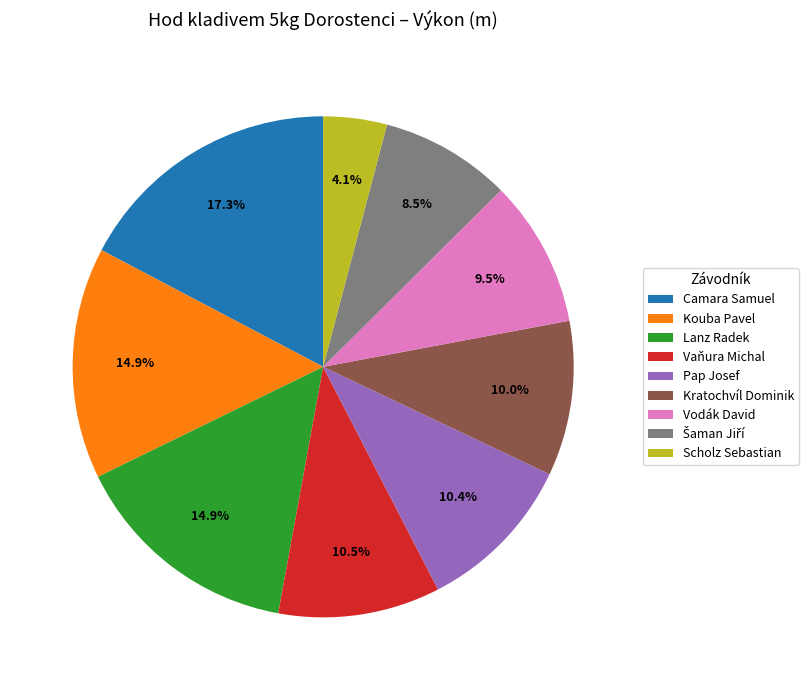

Between Camara Samuel and Vodák David, which is larger?

Camara Samuel